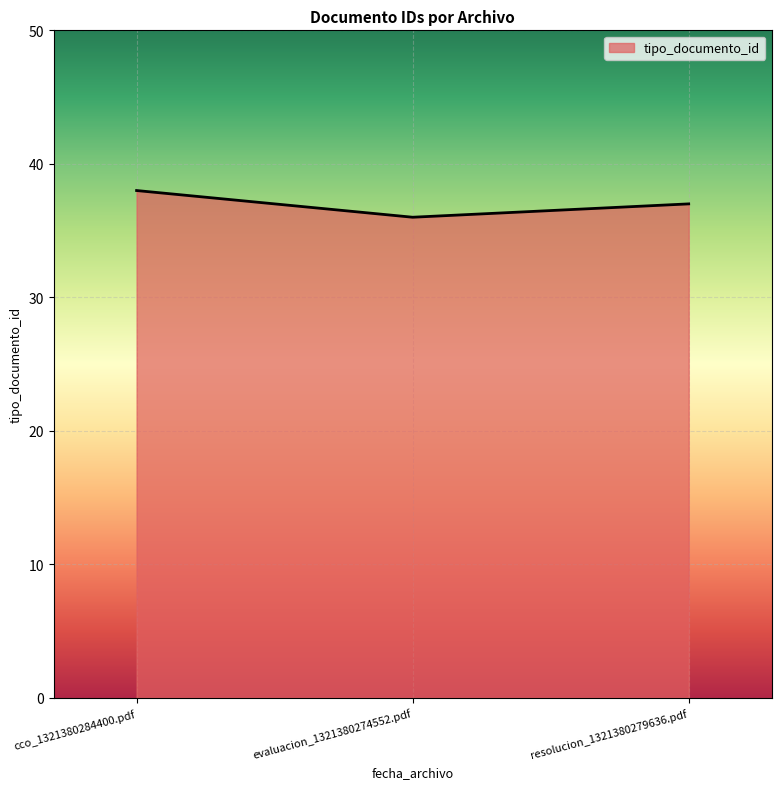

How many lines are shown in the chart?

1